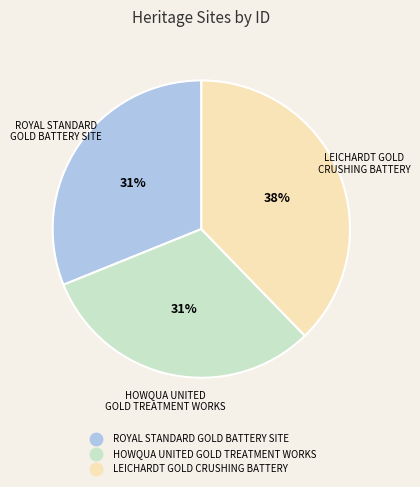

What is the largest slice in the pie chart?

LEICHARDT GOLD CRUSHING BATTERY